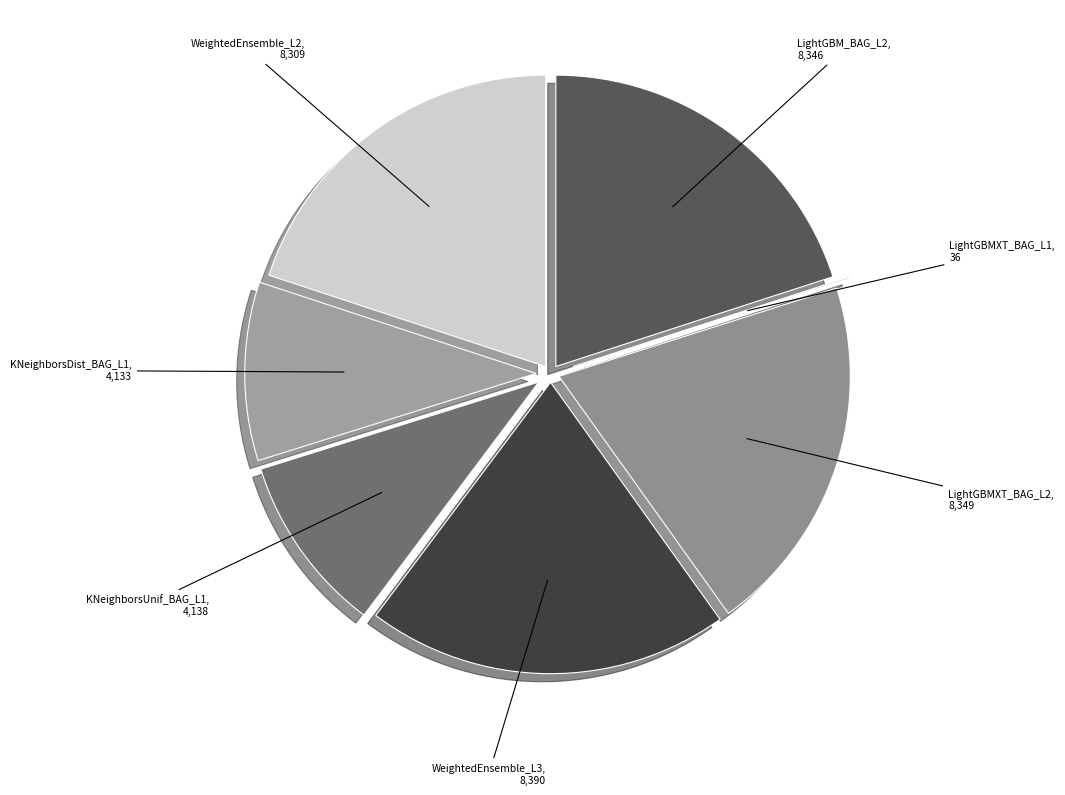

Does any single category account for the majority?

No